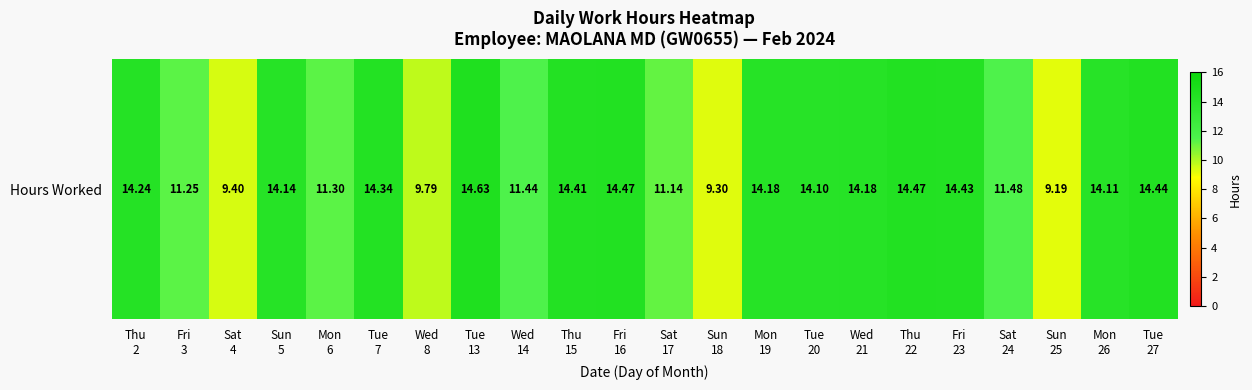

What is the change in value from Thu
2 to Tue
7?

+0.1